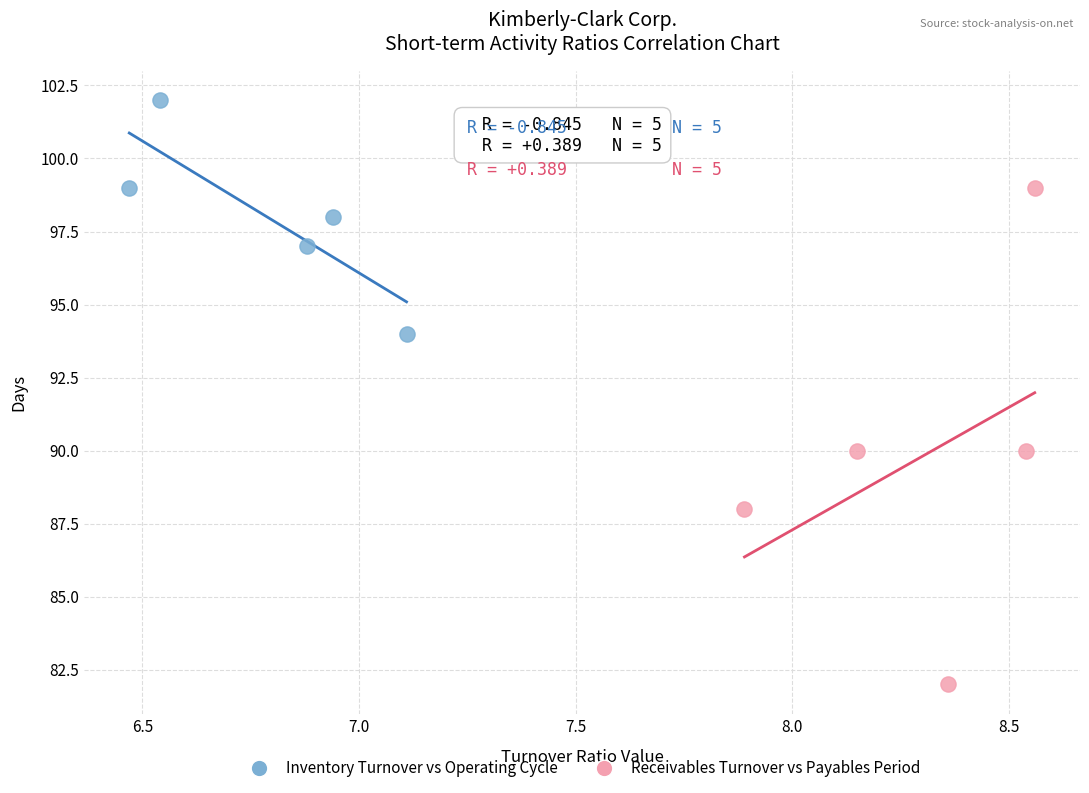

Which series contains the lowest Y value?

Receivables Turnover vs Payables Period